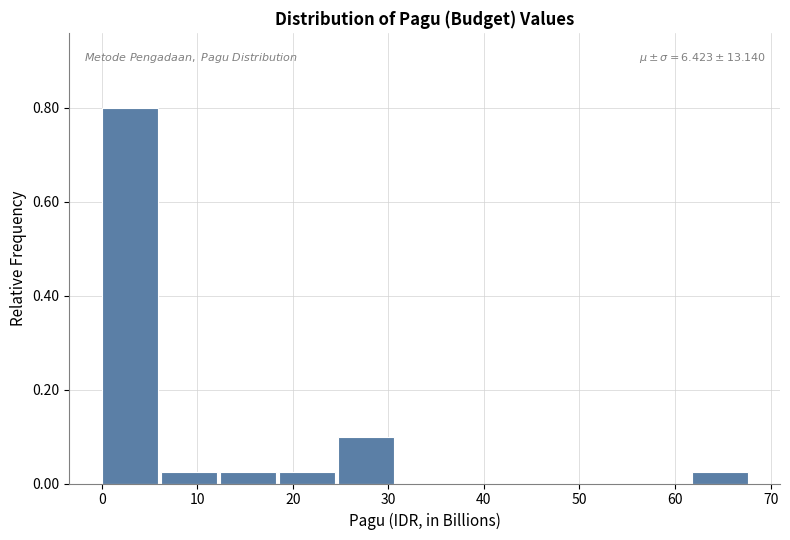

Which range on the x-axis has the tallest bar?

0 to 6